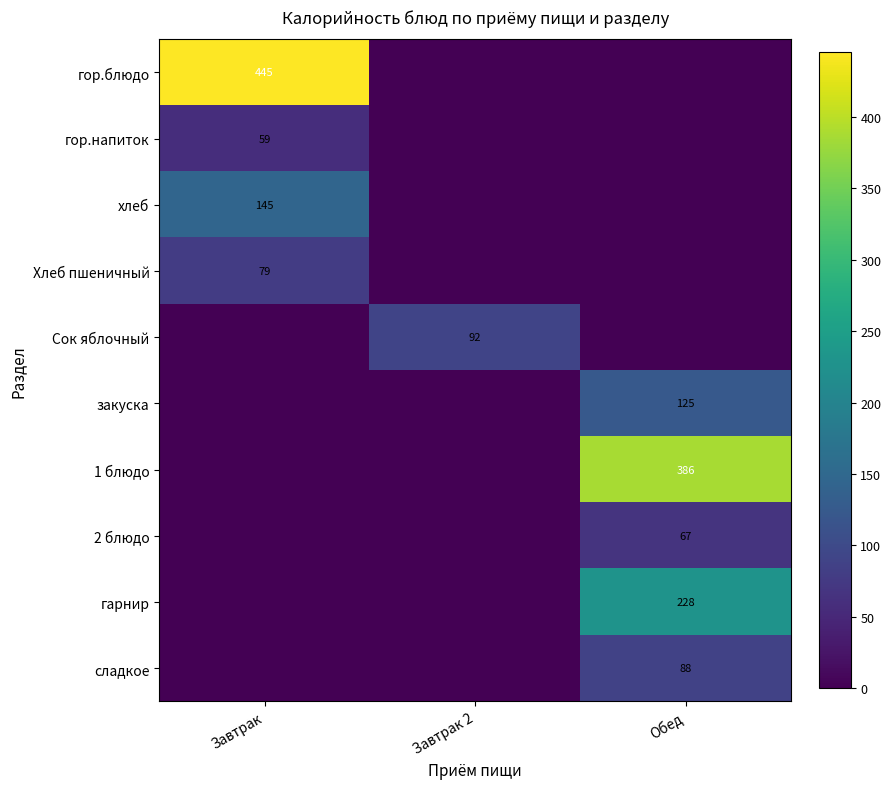

How many хлеб values are between 0 and 145?

3